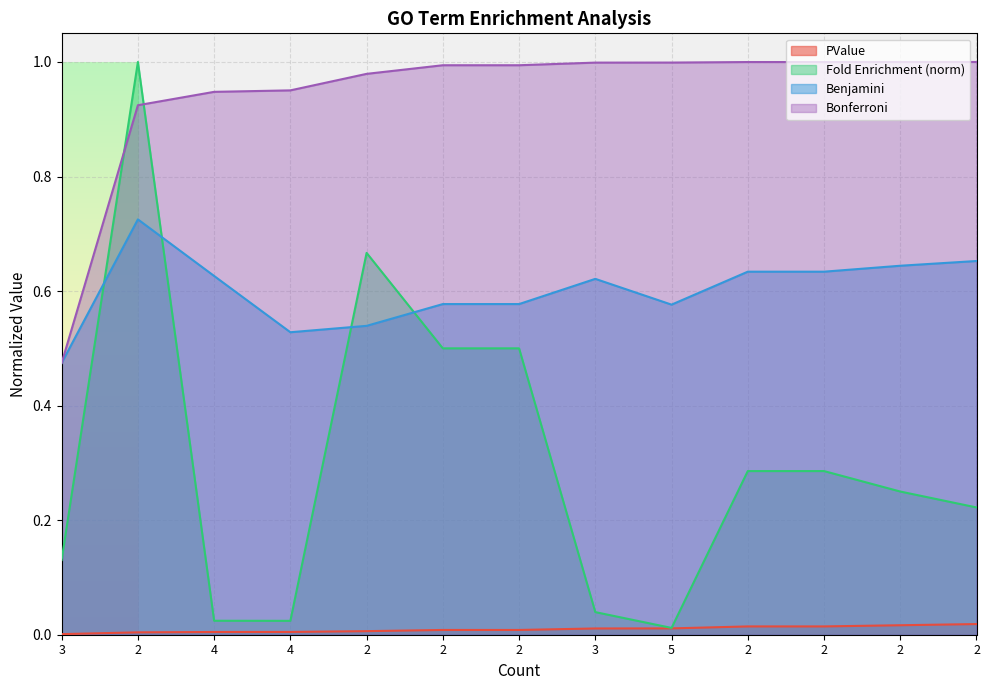

True or false: PValue and Fold Enrichment cross at least once.

False